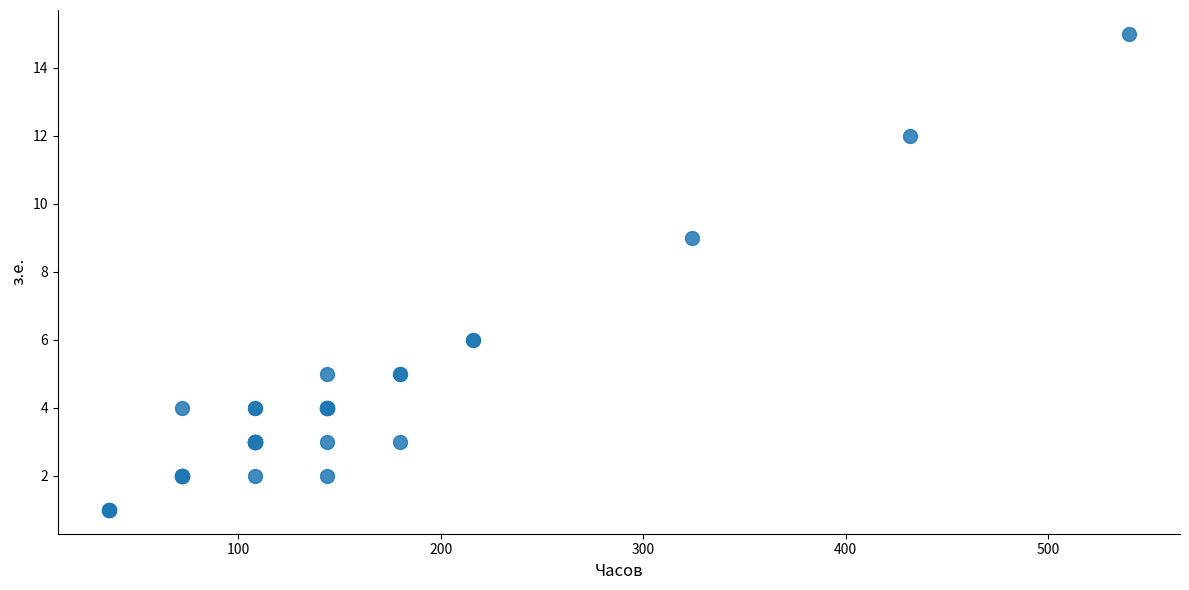

What Y value in the scatter plot is closest to 8?

9